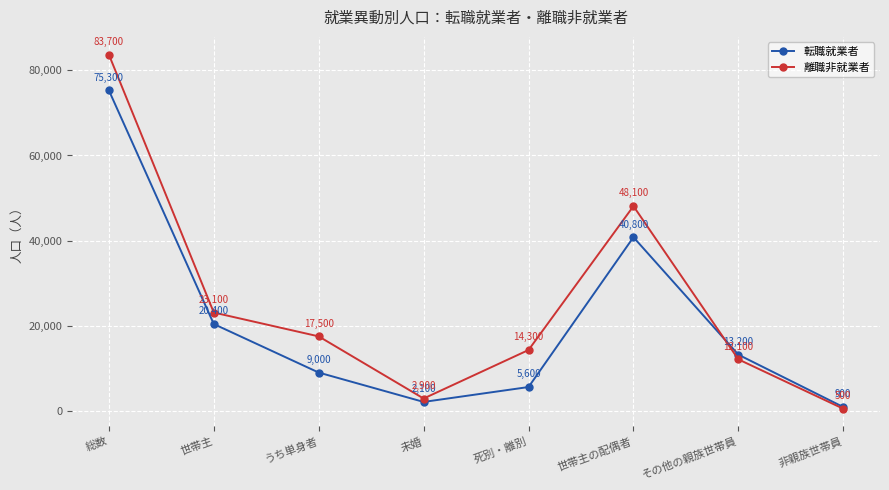

Is it true that 離職非就業者 equals 2900 at 未婚?

True